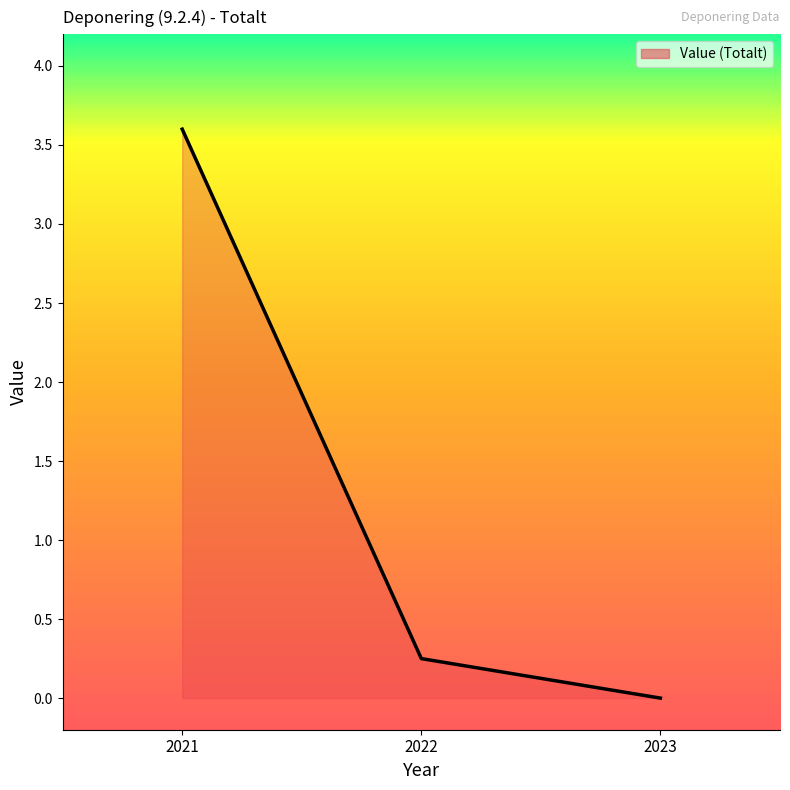

Rank the categories by value from highest to lowest.

2021, 2022, 2023